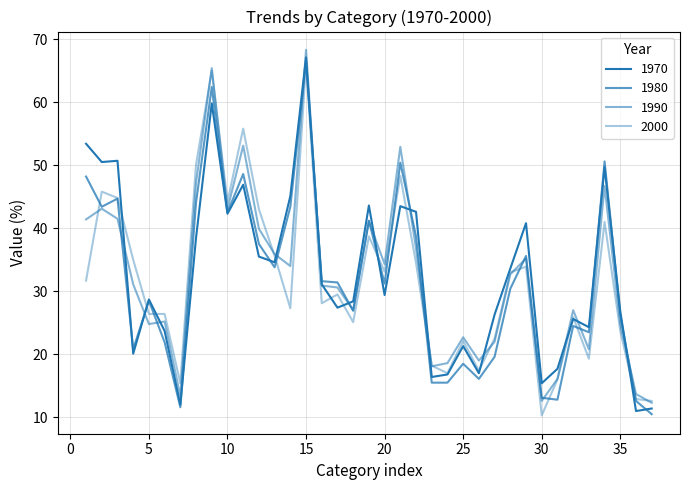

Does the chart display data point markers on the line(s)?

No